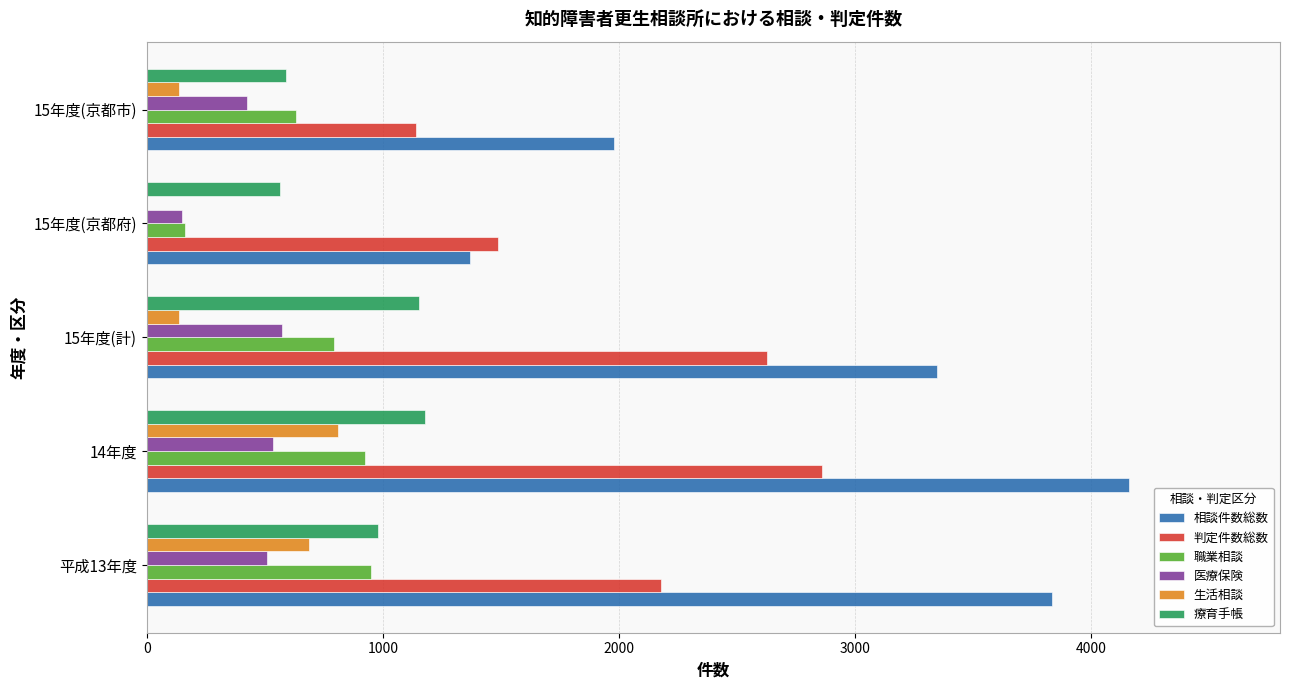

Count the number of data series in this chart.

6